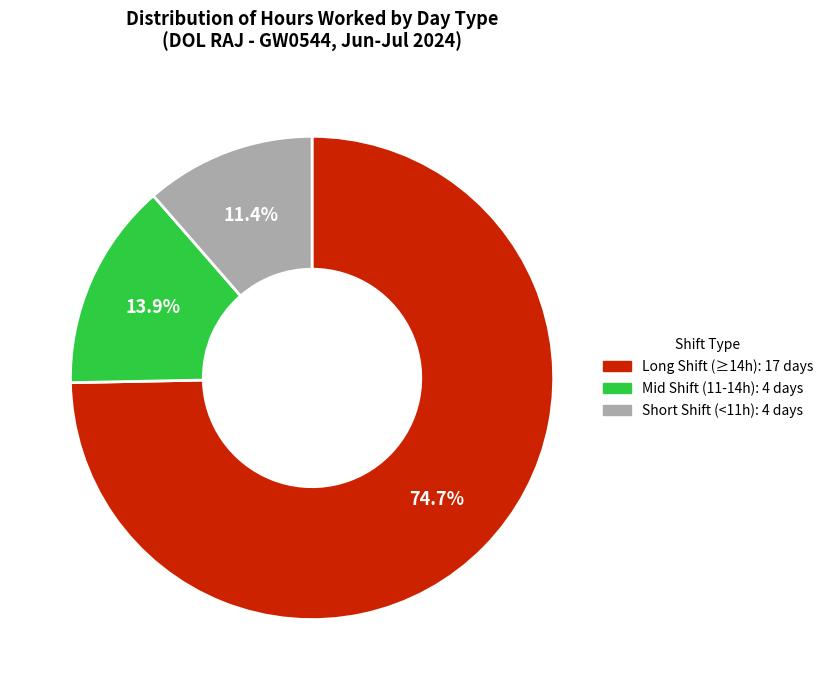

Combined, do Mid Shift (11-14h): 4 days and Short Shift (<11h): 4 days account for over 50%?

No